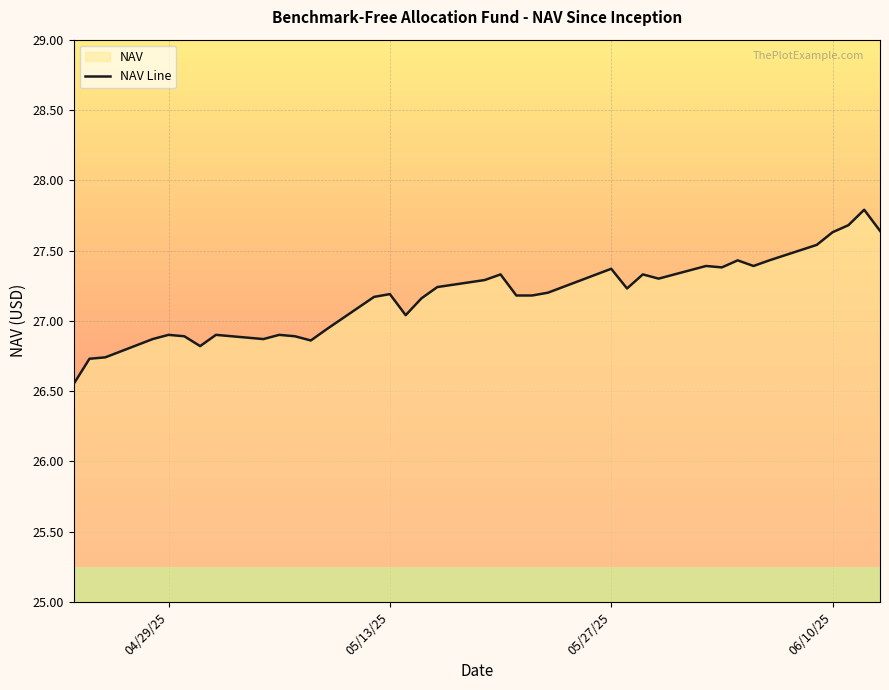

How many interior local peaks (higher than both neighbors) does the data have?

10